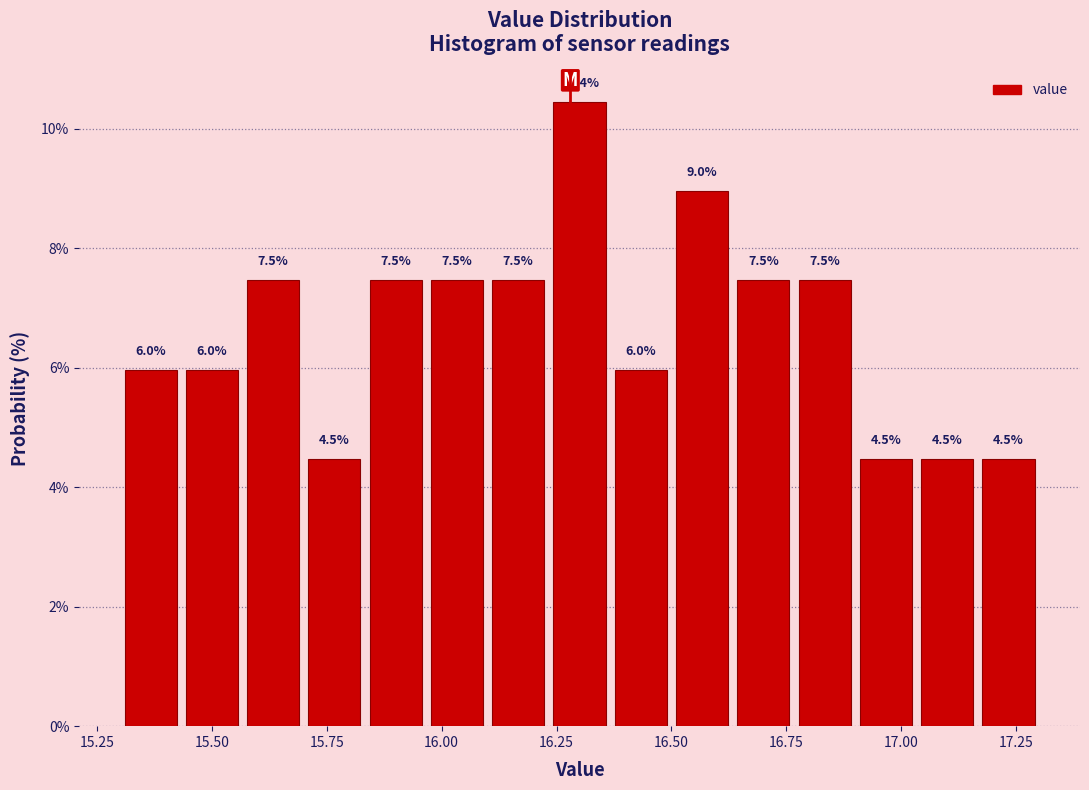

Read against the x-axis, roughly where is the centre of the tallest bar?

16.30